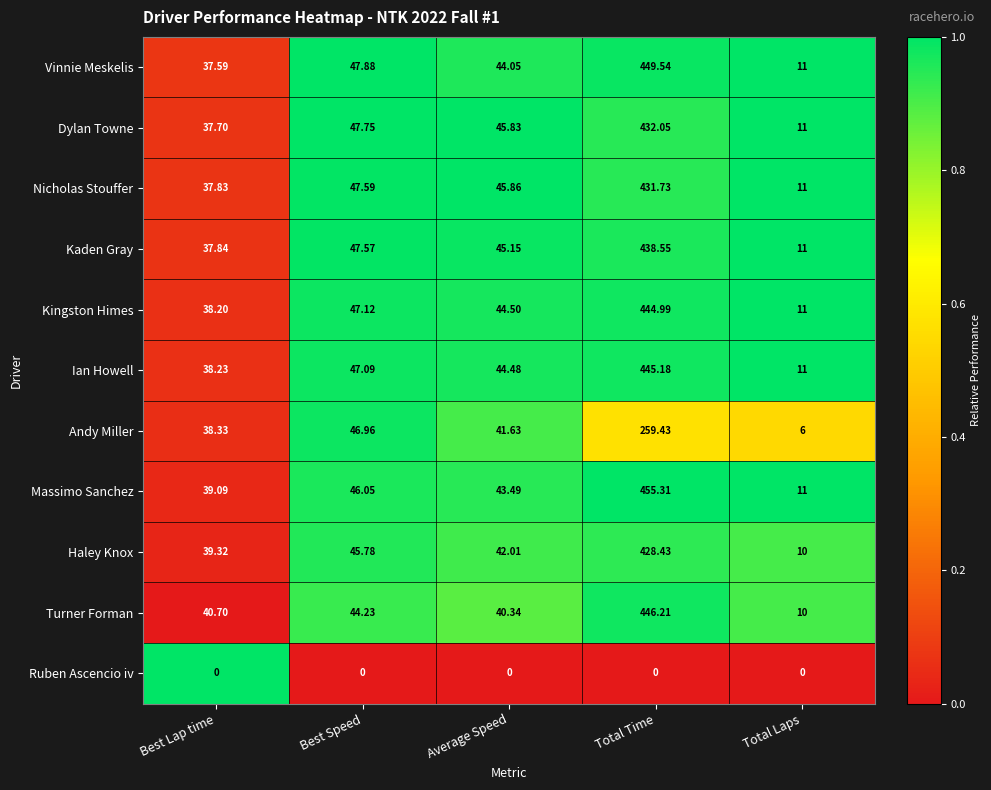

Rank the series at Best Lap time from lowest to highest value.

Ruben Ascencio iv, Vinnie Meskelis, Dylan Towne, Nicholas Stouffer, Kaden Gray, Kingston Himes, Ian Howell, Andy Miller, Massimo Sanchez, Haley Knox, Turner Forman